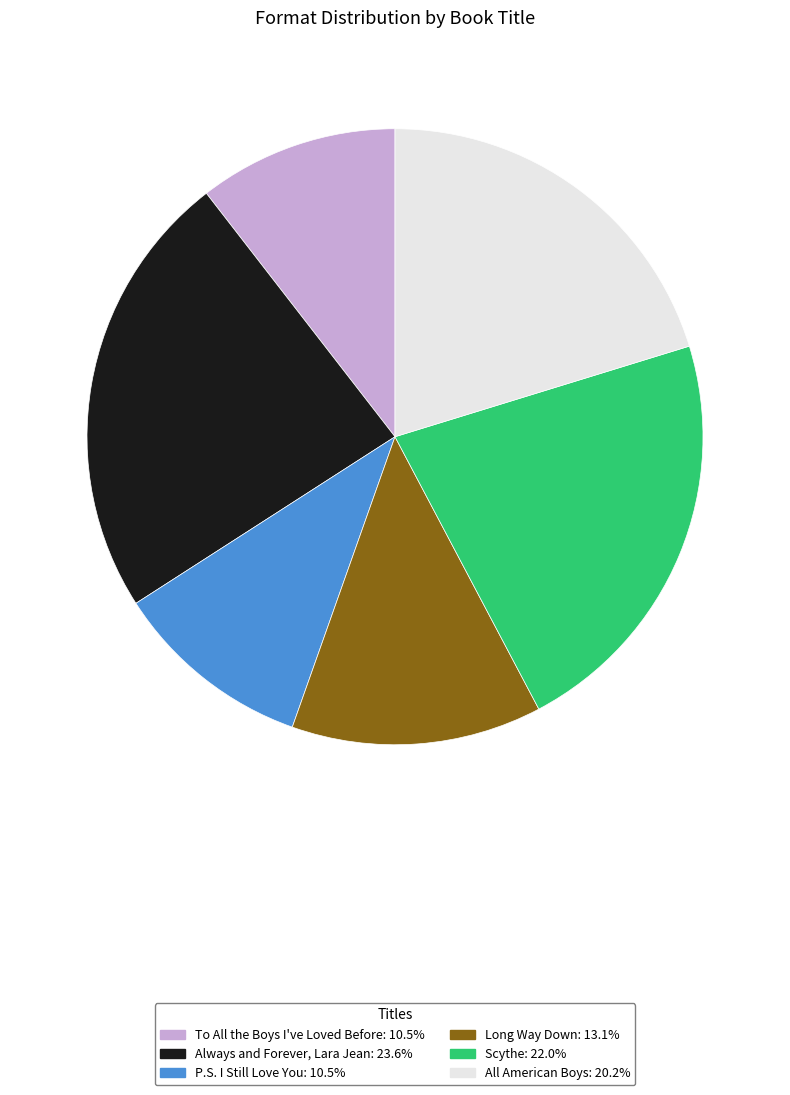

What is the ratio of the value at To All the Boys I've Loved Before to the value at All American Boys?

0.5